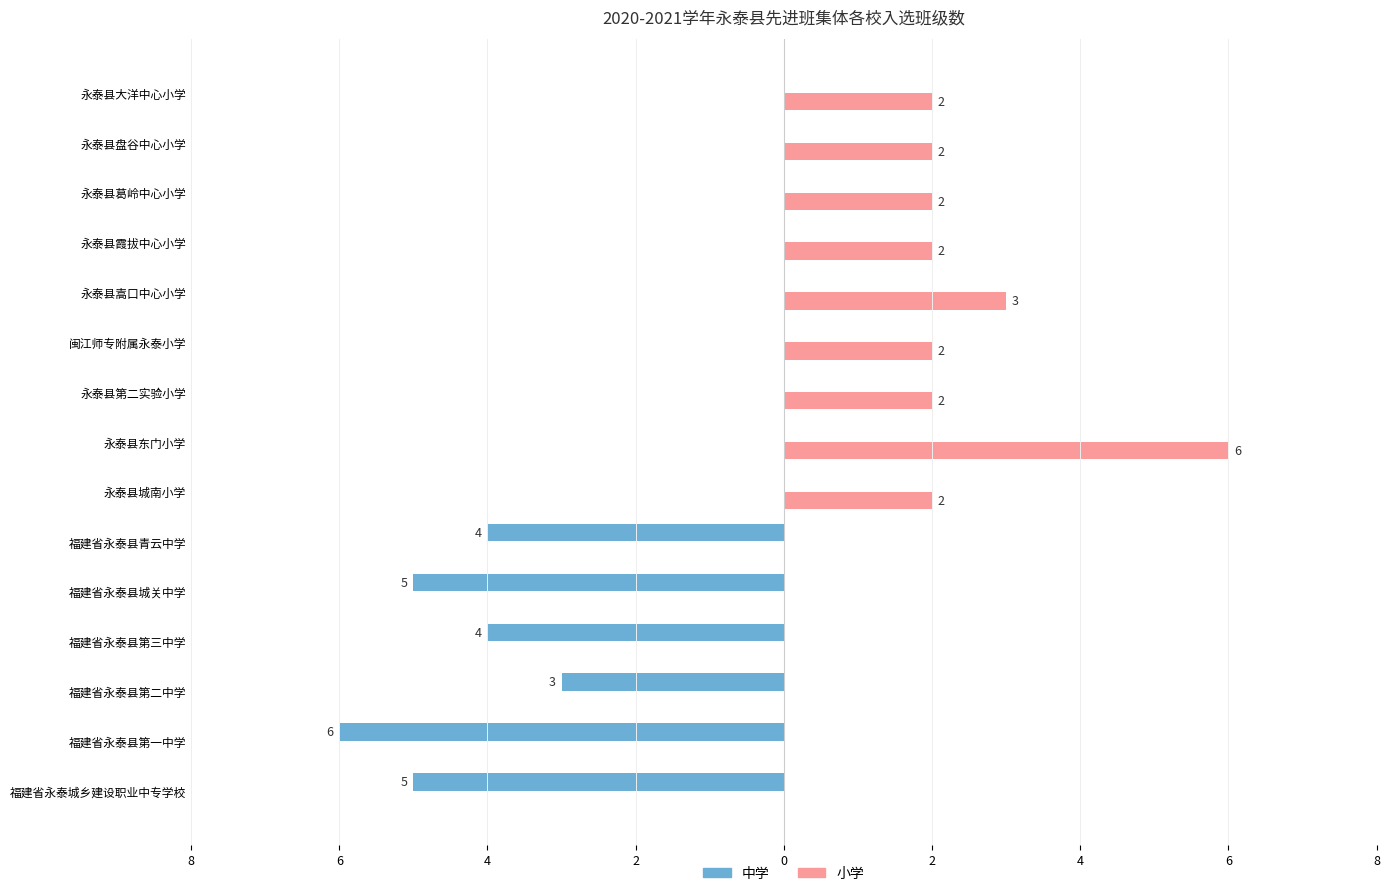

Reading left to right, list all the values displayed in this chart.

中学: -5	-6	-3	-4	-5	-4	0	0	0	0	0	0	0	0	0
小学: 0	0	0	0	0	0	2	6	2	2	3	2	2	2	2